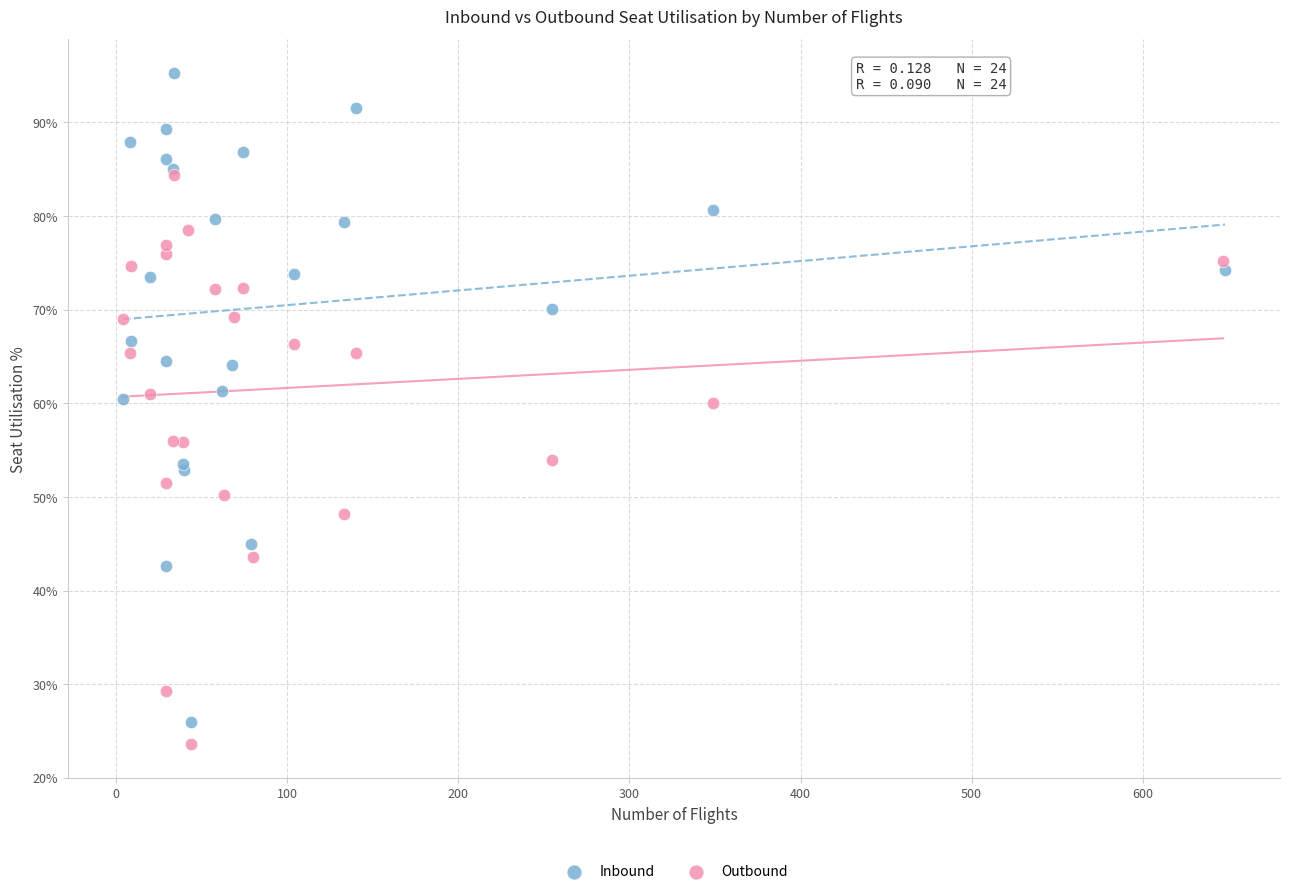

Which series has the widest spread of Y values?

Inbound